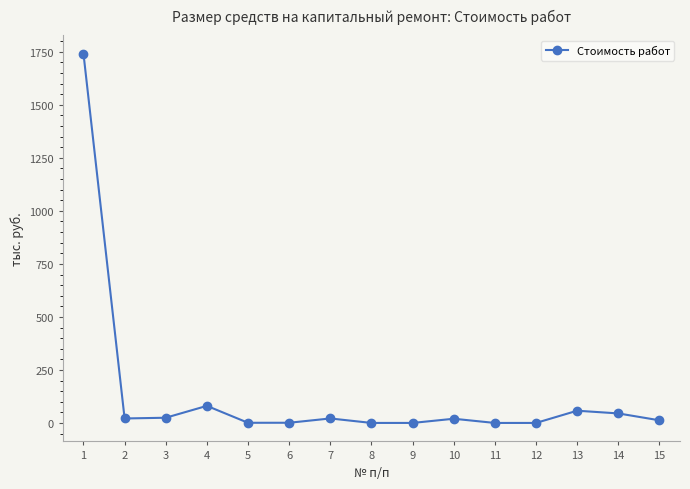

At which label does the data first exceed 20?

1